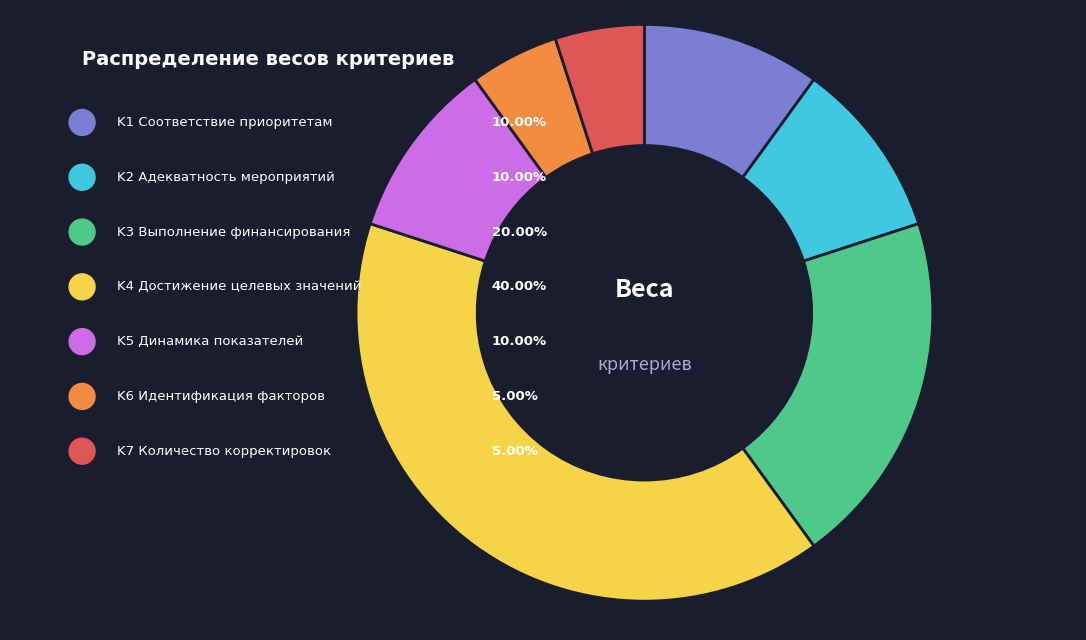

To the nearest percent, what is the combined percentage of K4 Степень достижения целевых значений and K5 Динамика показателей эффективности?

50%